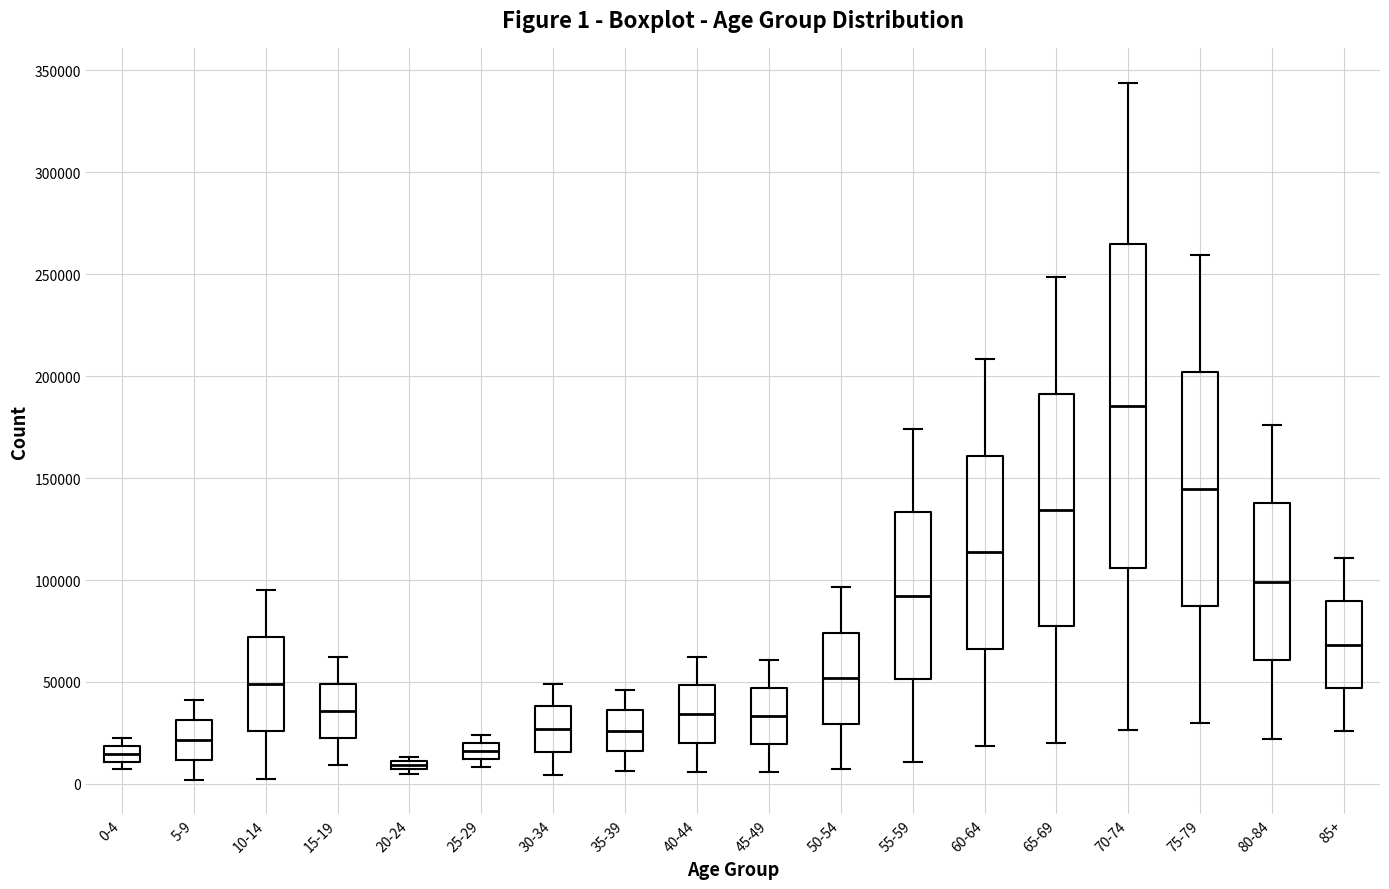

Which box has the lowest median line?

20-24